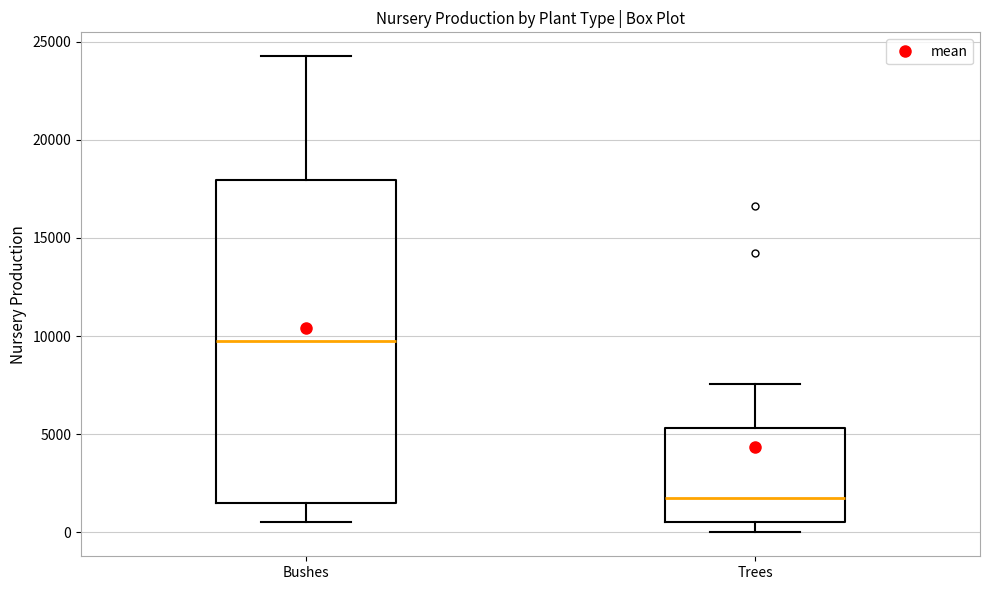

Reading left to right, read every box against the y-axis: the position of its median line, the range the box covers, and the ends of its whiskers. The values are not printed on the chart, so give them approximately, as read against the axis.

Bushes: median 9500, box 1500 to 18000, whiskers 500 to 24500
Trees: median 2000, box 500 to 5500, whiskers 0 to 7500